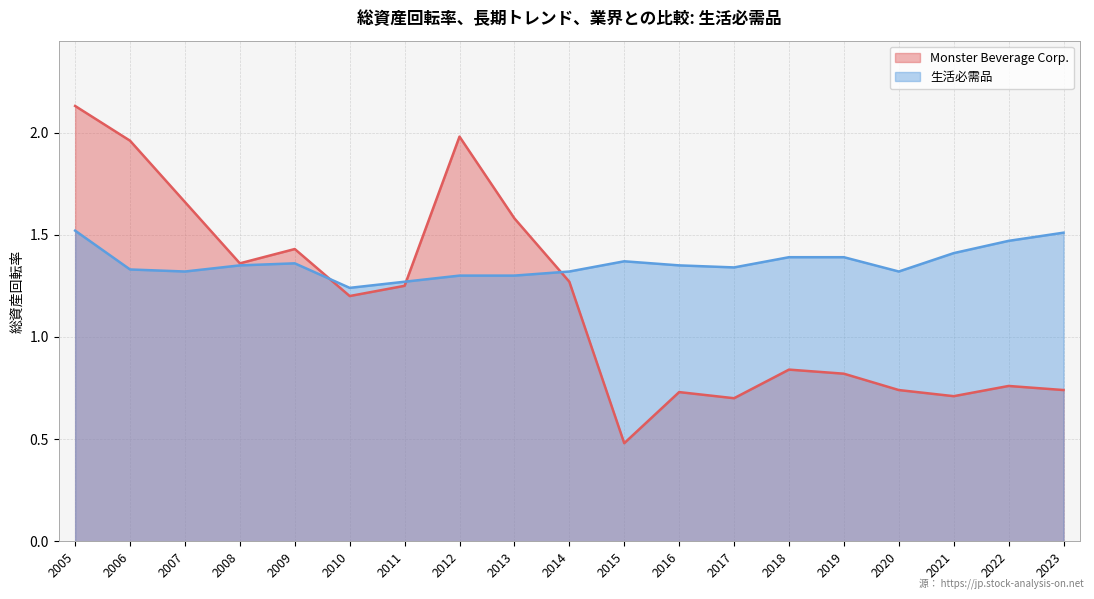

Reading right to left, list all the values displayed in this chart.

Monster Beverage Corp.: 2023=0.7	2022=0.8	2021=0.7	2020=0.7	2019=0.8	2018=0.8	2017=0.7	2016=0.7	2015=0.5	2014=1.3	2013=1.6	2012=2.0	2011=1.2	2010=1.2	2009=1.4	2008=1.4	2007=1.7	2006=2.0	2005=2.1
生活必需品: 2023=1.5	2022=1.5	2021=1.4	2020=1.3	2019=1.4	2018=1.4	2017=1.3	2016=1.4	2015=1.4	2014=1.3	2013=1.3	2012=1.3	2011=1.3	2010=1.2	2009=1.4	2008=1.4	2007=1.3	2006=1.3	2005=1.5